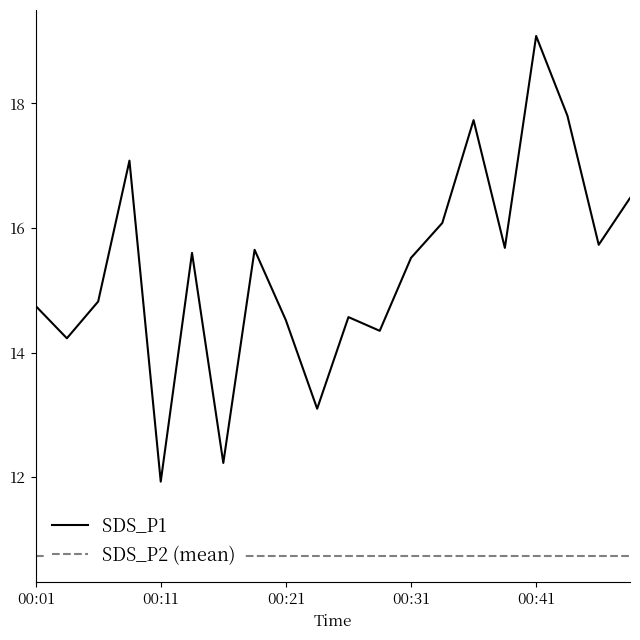

How many values are below 15?

9